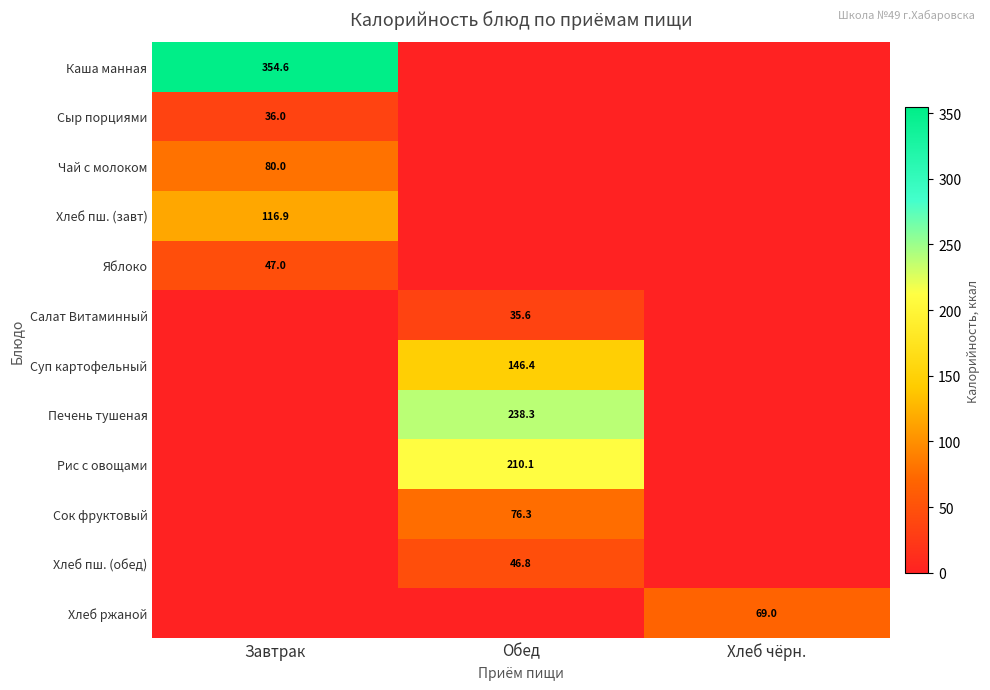

The value of Хлеб пш. (обед) at Обед is 12.2. True or false?

False